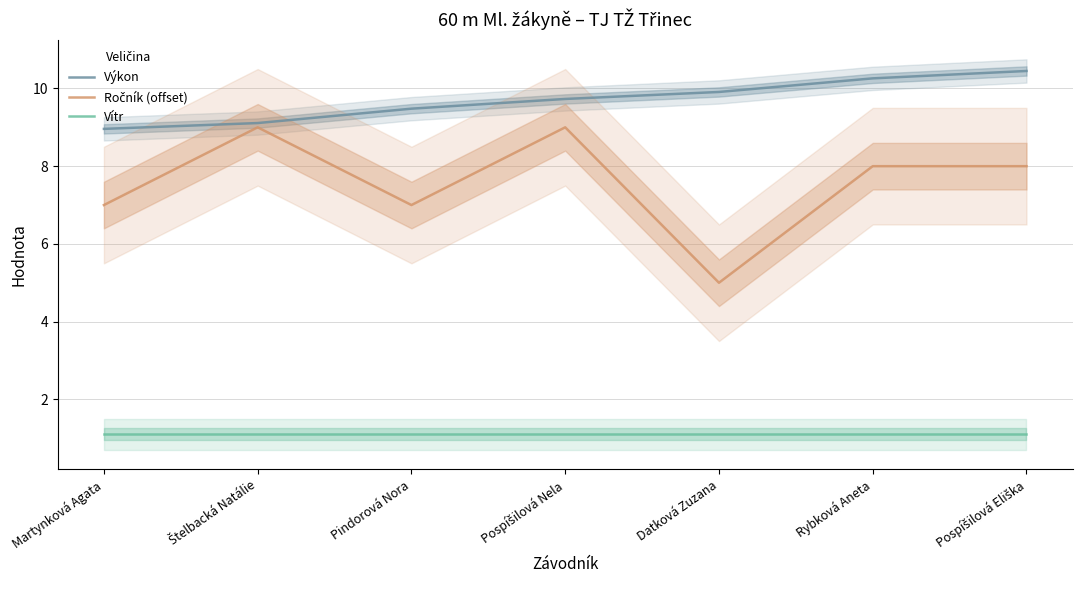

The value of Ročník (offset) at Pospíšilová Eliška is 13.2. True or false?

False